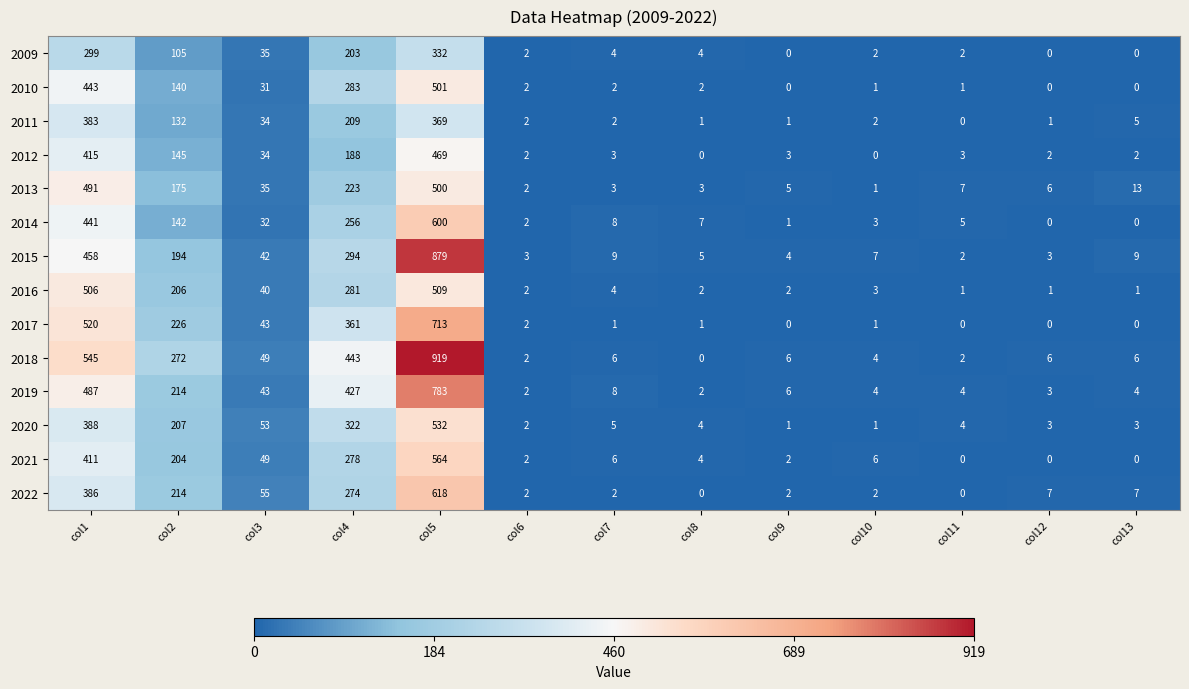

Is it true that 2017 equals 520 at col1?

True